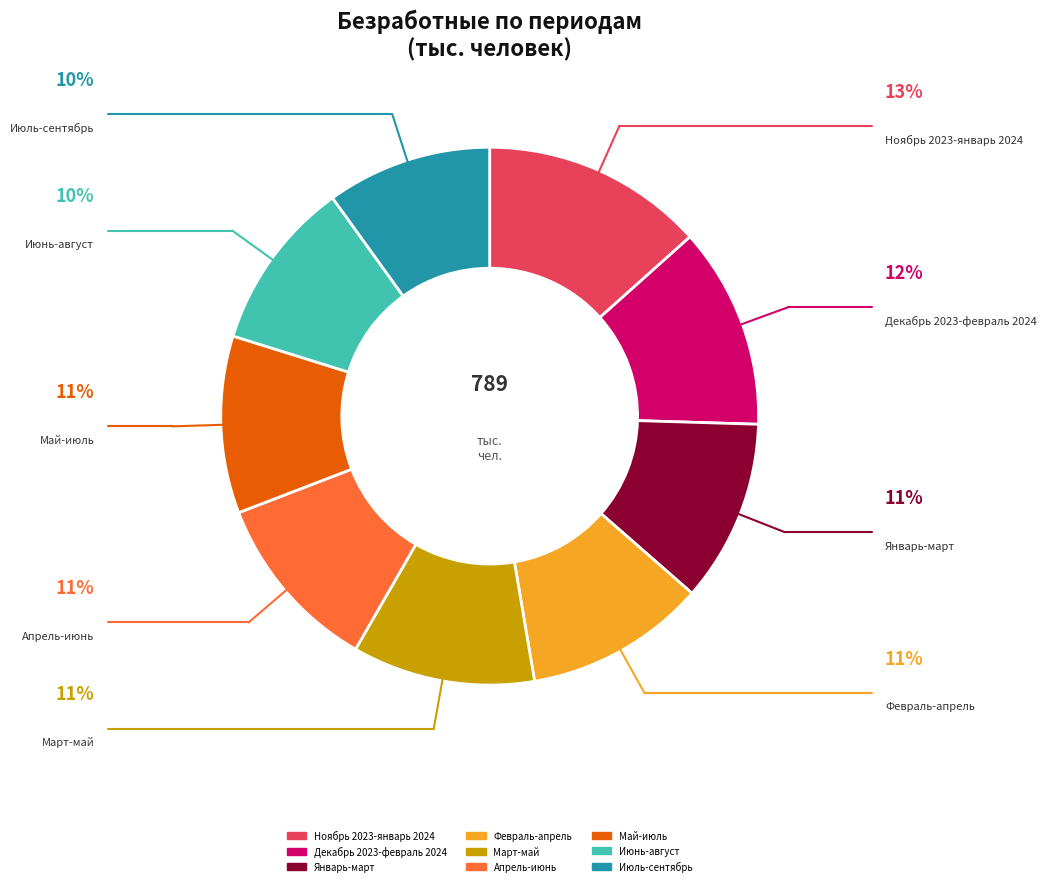

Approximately how many times larger is the value at Январь-март compared to Июль-сентябрь?

1.1